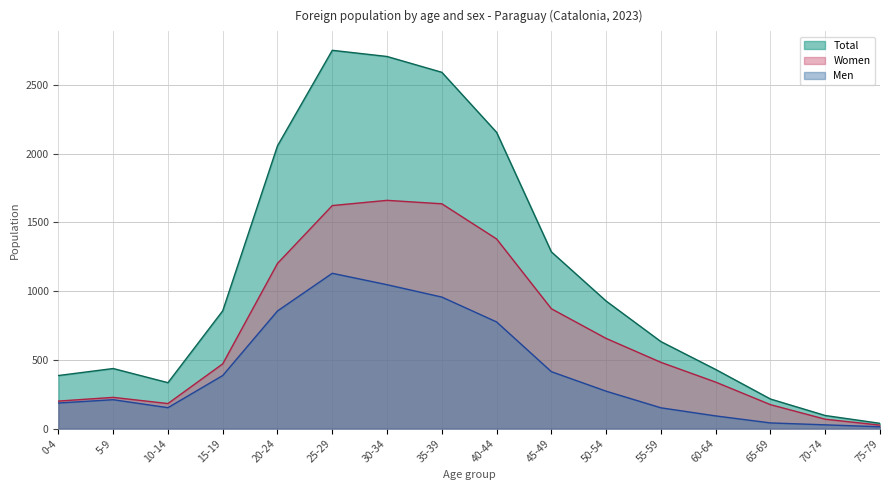

Which series has the largest total across all categories?

Total